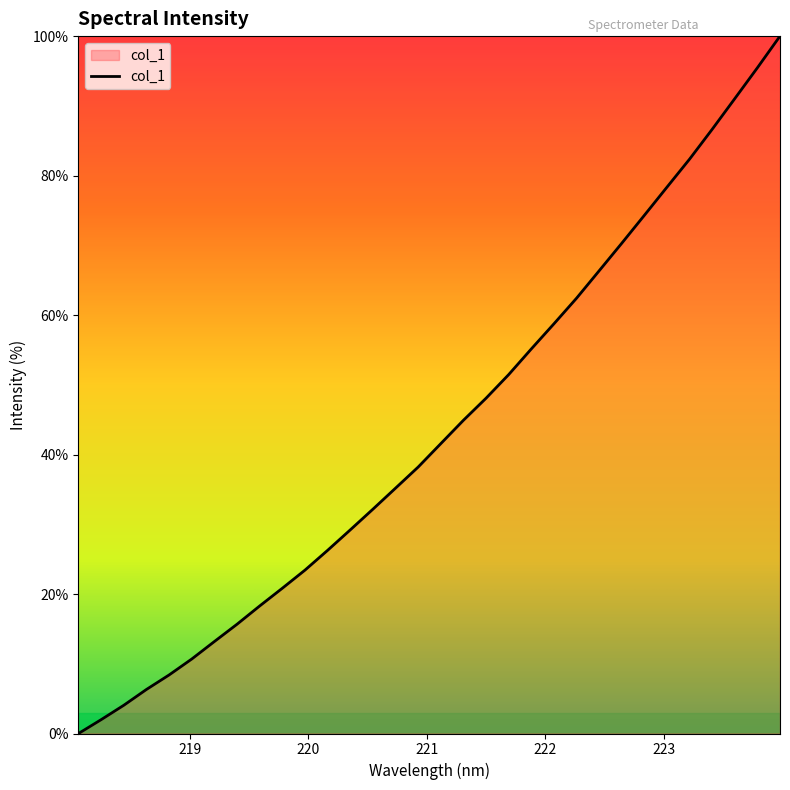

What is the greatest value displayed?

100.0